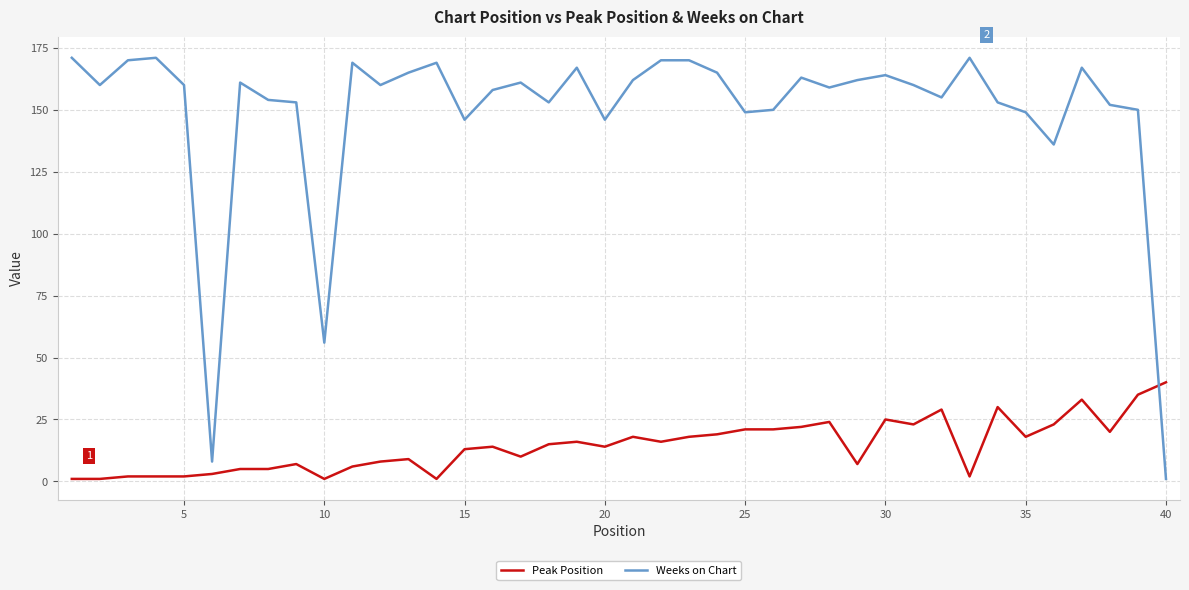

List the series in order of their peak value, highest first.

Weeks on Chart, Peak Position